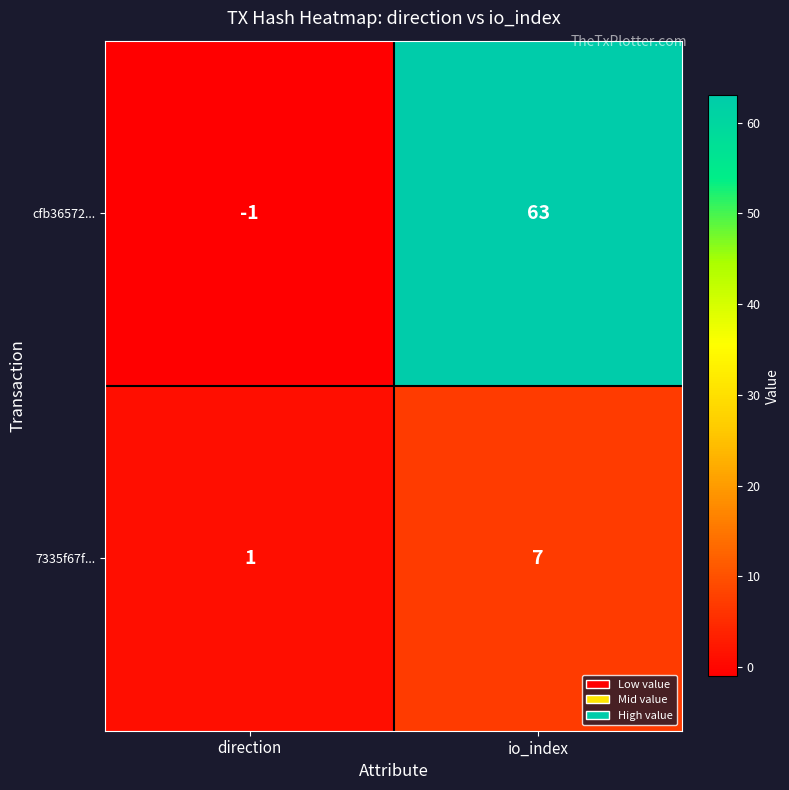

List the series in order of their peak value, highest first.

cfb36572..., 7335f67f...